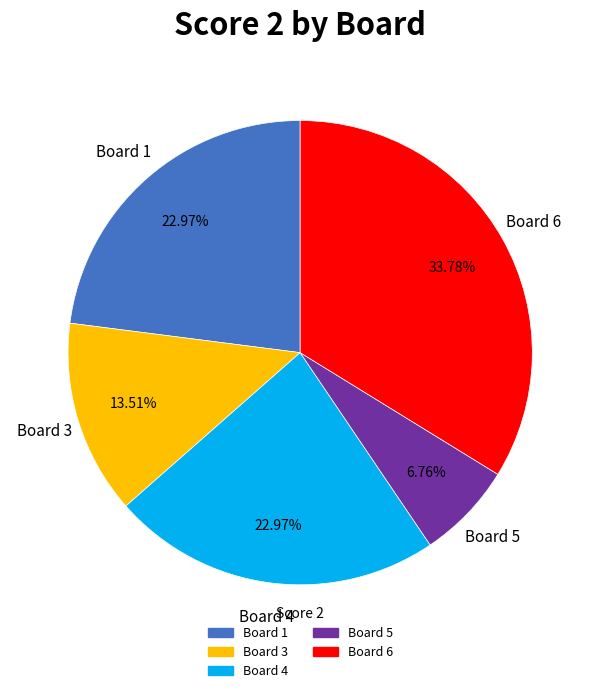

How many segments does this pie chart have?

5